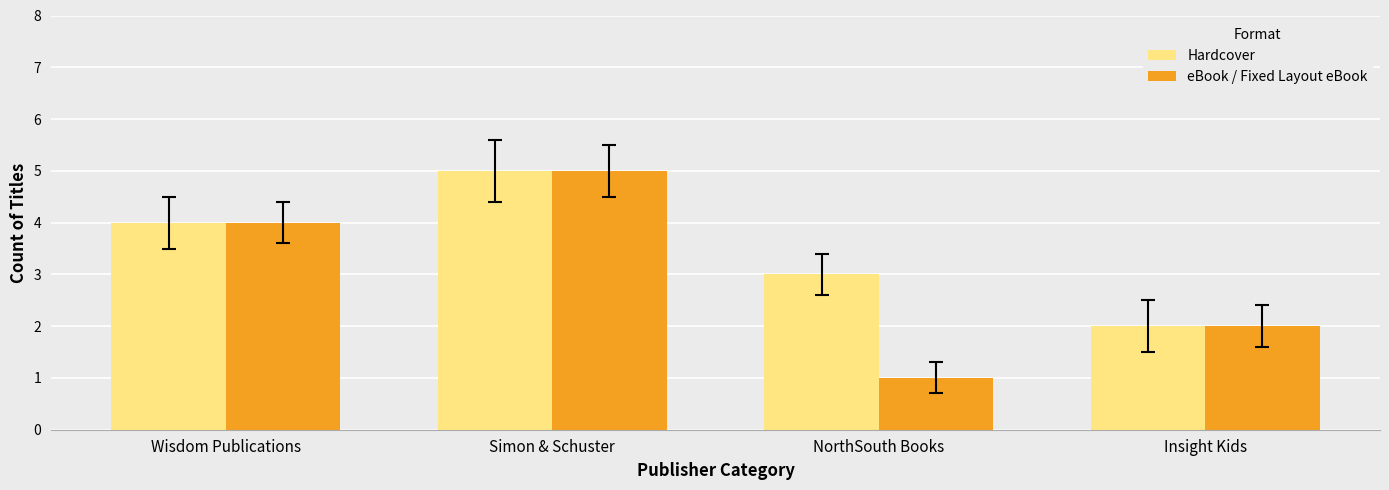

At which label is Hardcover closest to 3?

NorthSouth Books